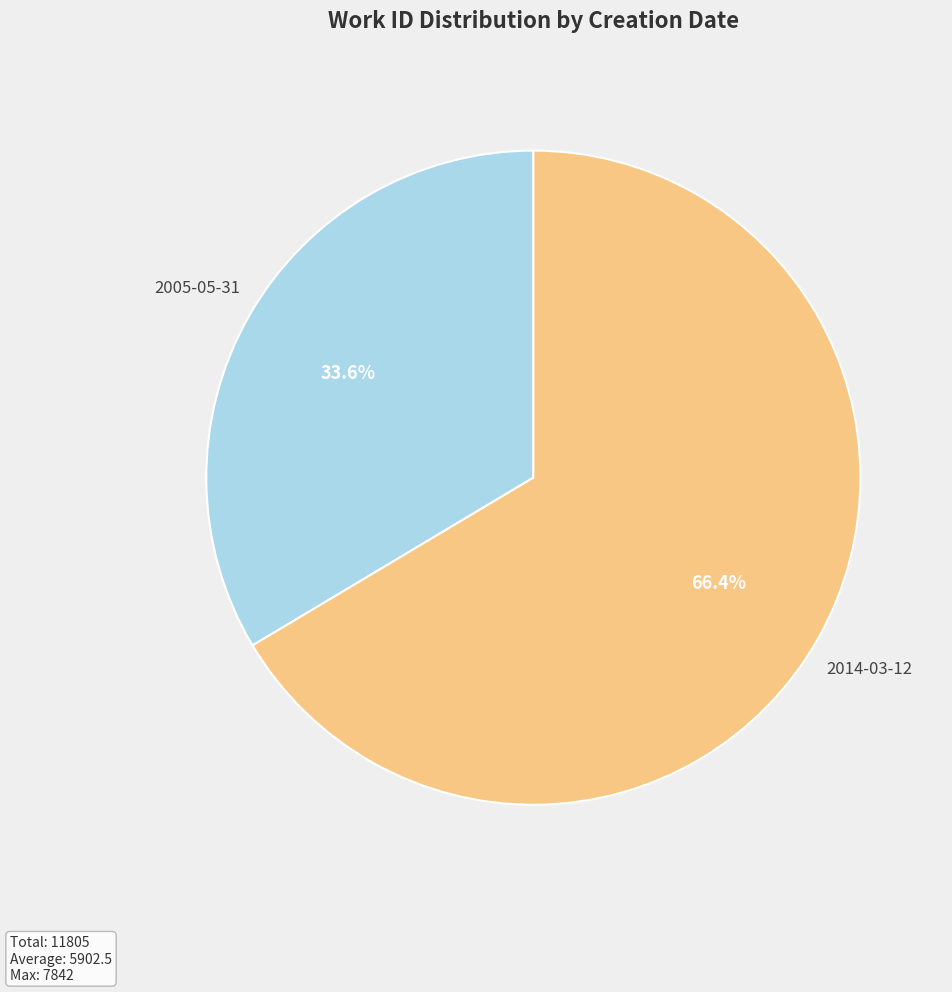

Which slice is the smallest?

2005-05-31